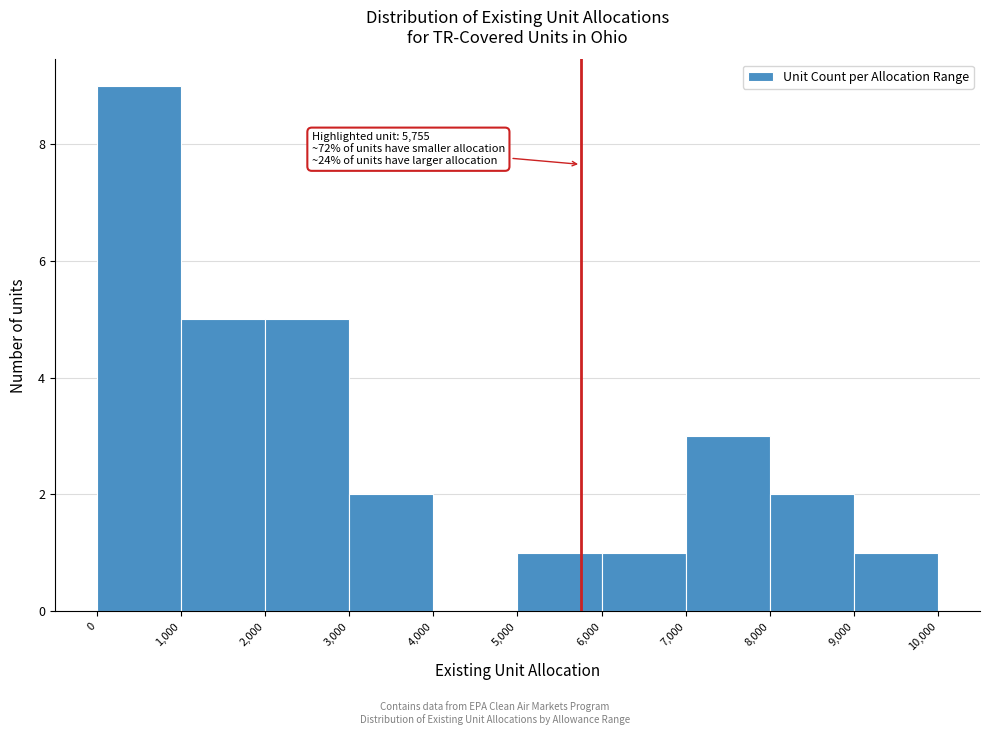

Over which range of the x-axis is the bar tallest?

0 to 1,000